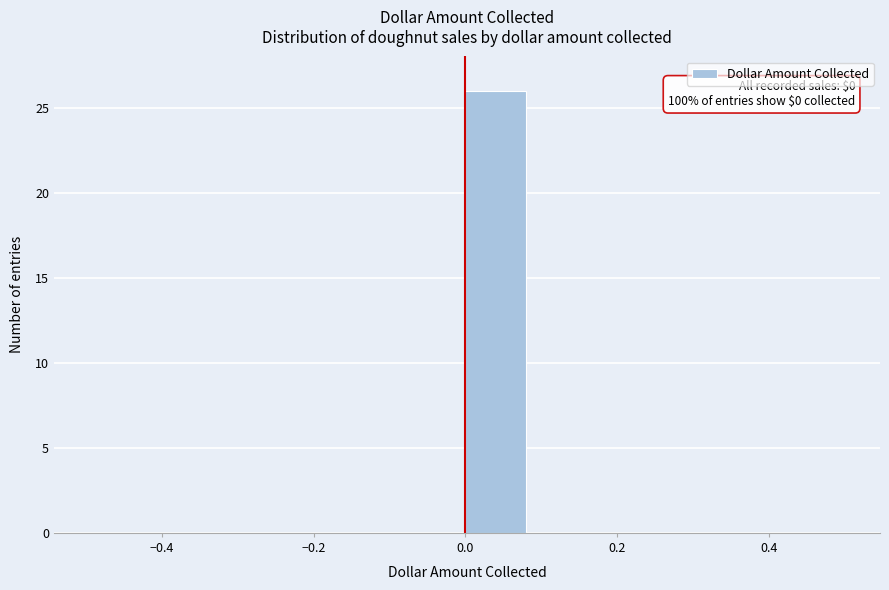

Which range on the x-axis has the tallest bar?

0.00 to 0.08